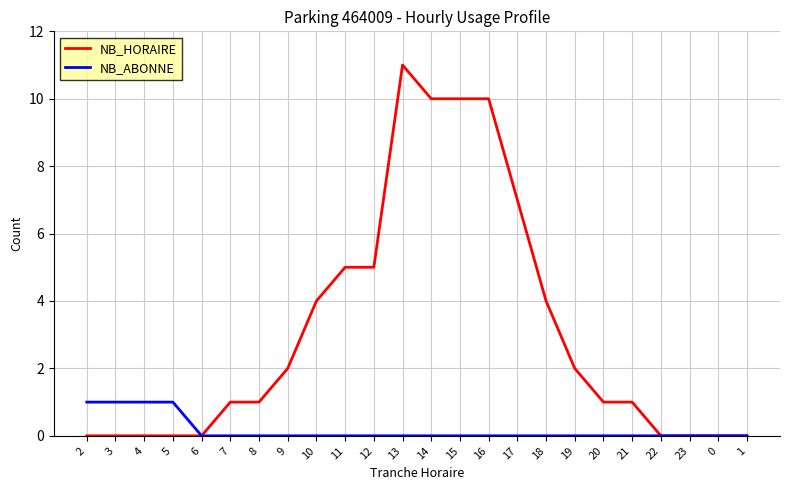

True or false: NB_HORAIRE has a value of 7 at 17.

True